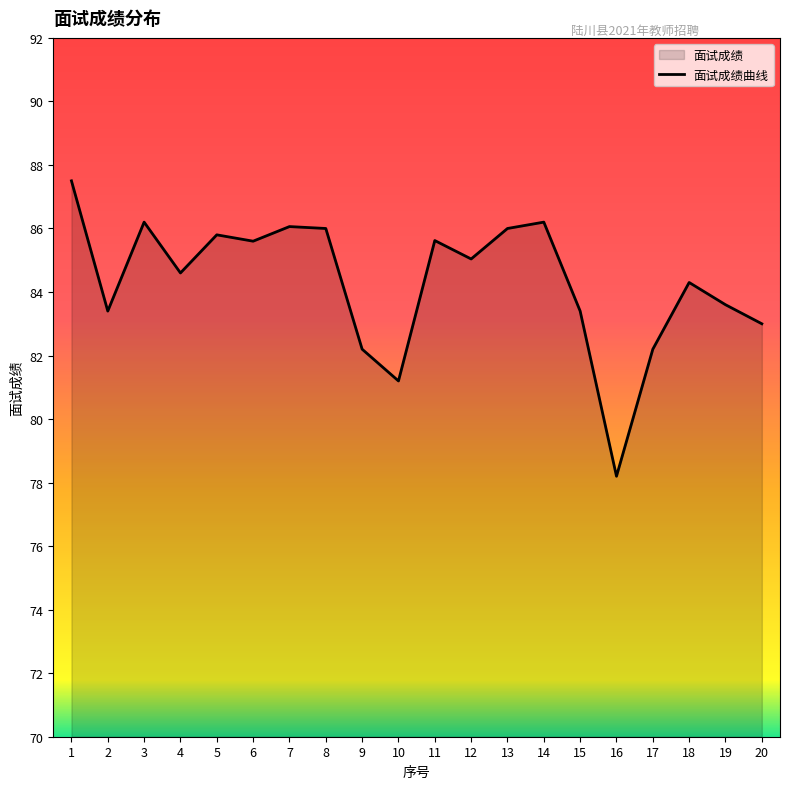

Reading left to right, list all the values displayed in this chart.

1=87.5	2=83.4	3=86.2	4=84.6	5=85.8	6=85.6	7=86.1	8=86.0	9=82.2	10=81.2	11=85.6	12=85.0	13=86.0	14=86.2	15=83.4	16=78.2	17=82.2	18=84.3	19=83.6	20=83.0